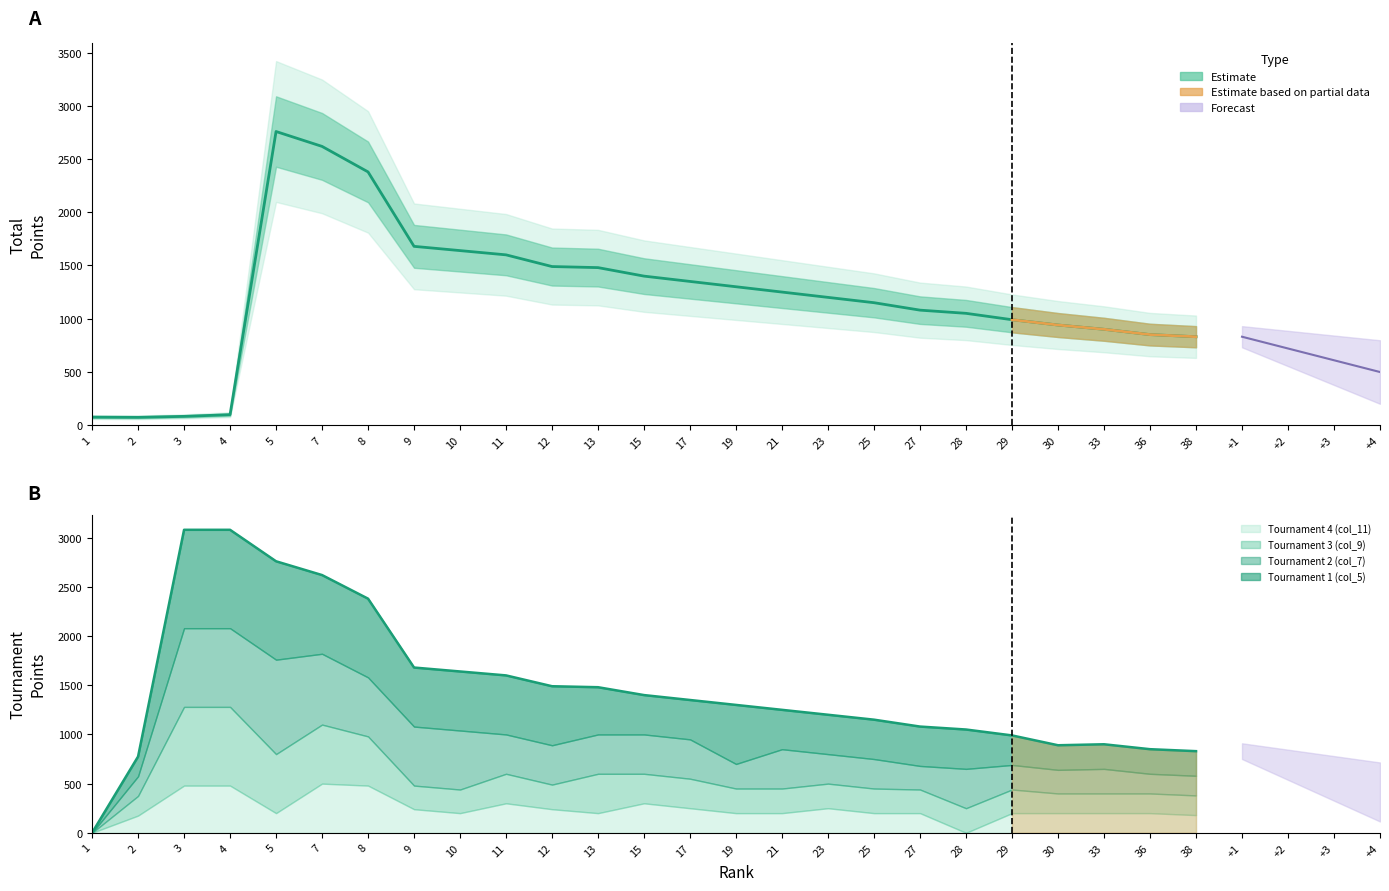

At which category is the sum across all series the highest?

5